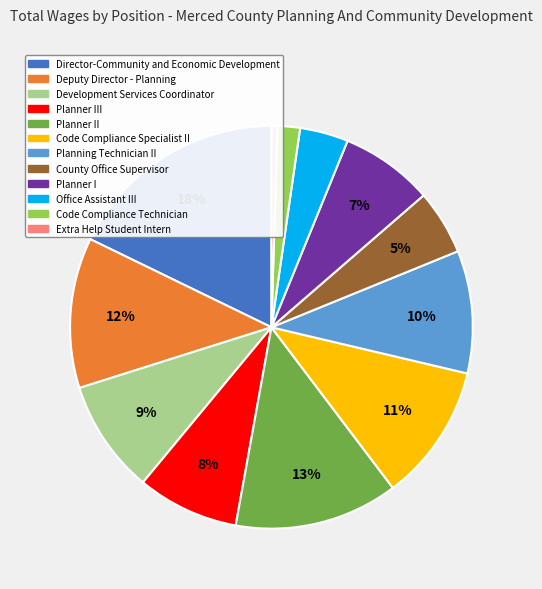

To the nearest percent, what is the average slice percentage?

8%